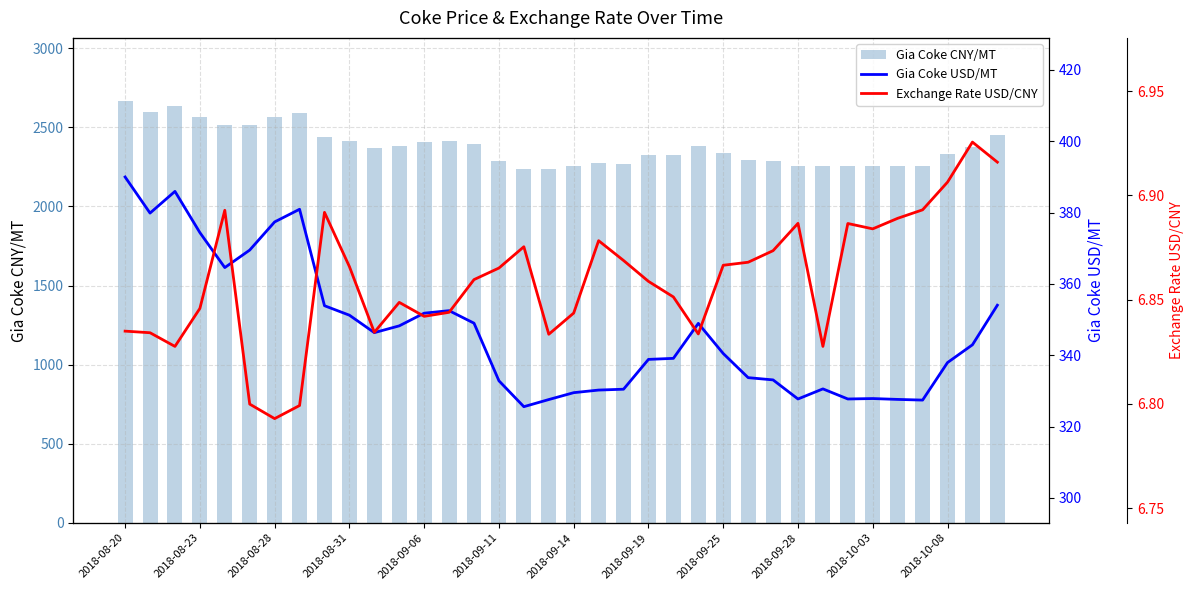

What is the difference between the maximum and minimum values in the Gia Coke CNY/MT series?

427.0